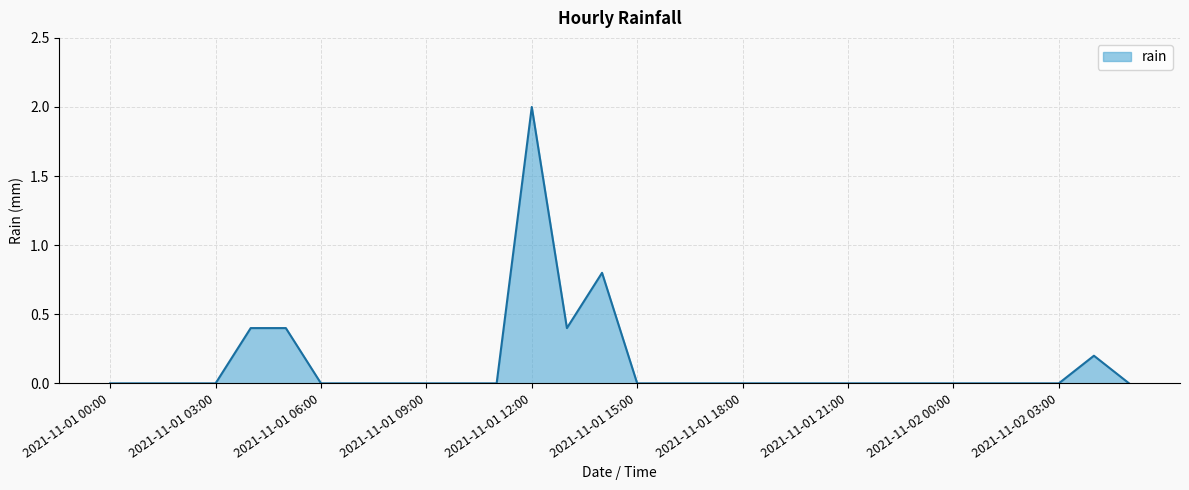

What is the maximum value shown in the chart?

2.0